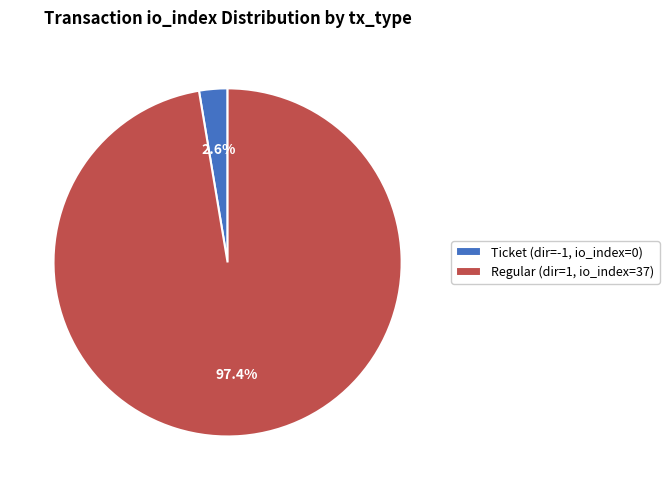

Is there a majority slice in this chart?

Yes